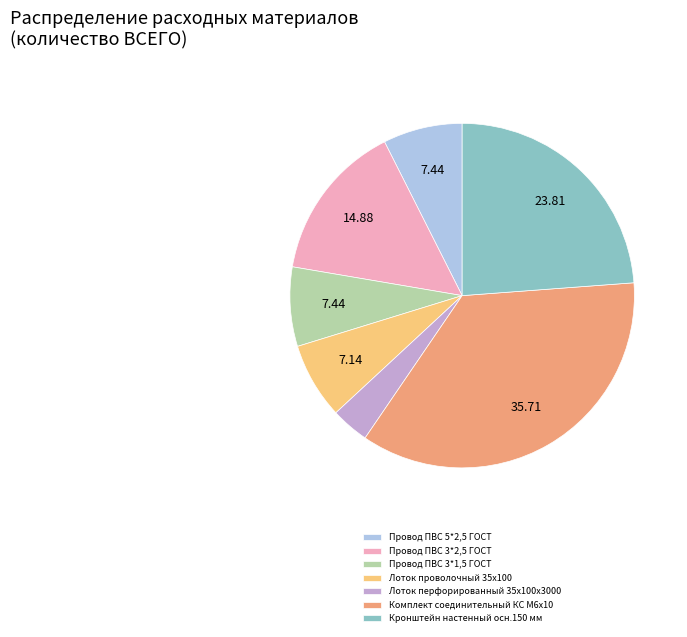

The Лоток проволочный 35х100 slice represents 1% of the pie. True or false?

False